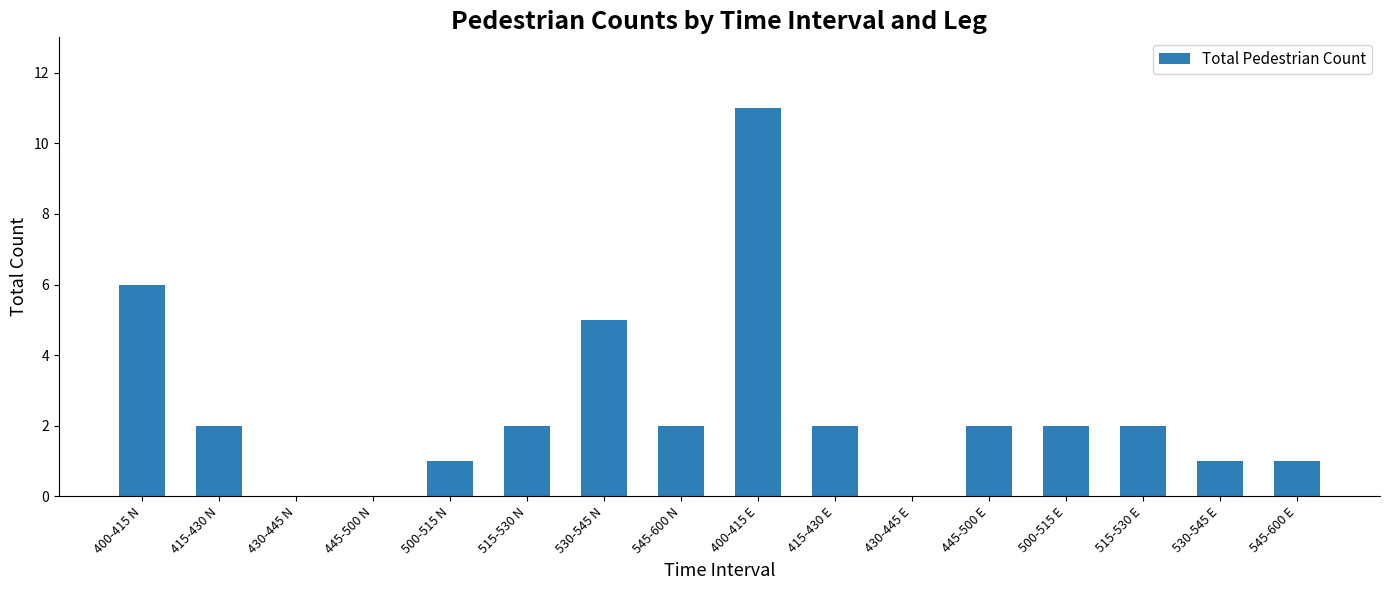

Reading left to right, what are all the values shown in this chart?

6	2	0	0	1	2	5	2	11	2	0	2	2	2	1	1